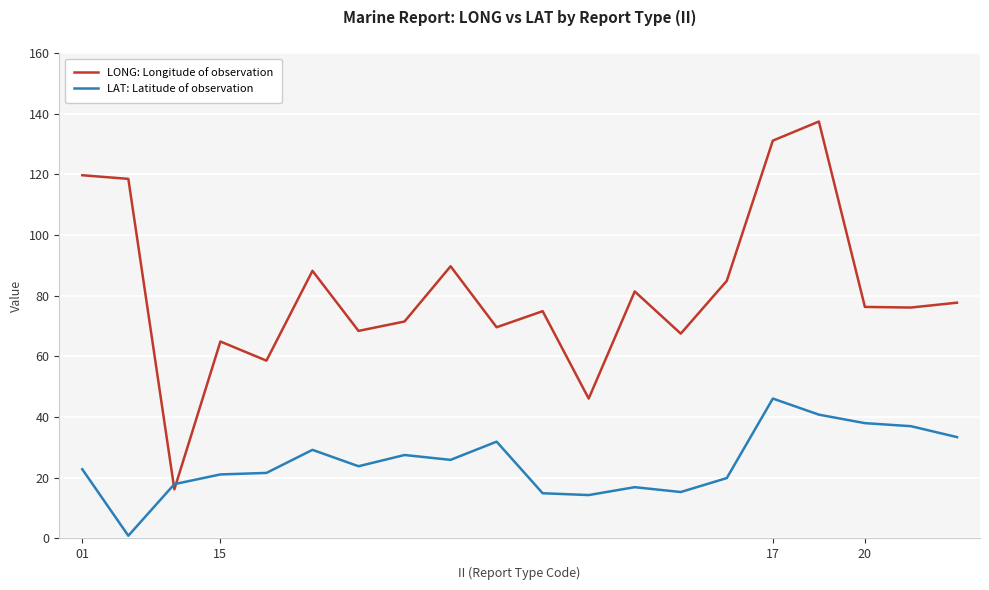

Which series has the largest range (max minus min)?

LONG: Longitude of observation